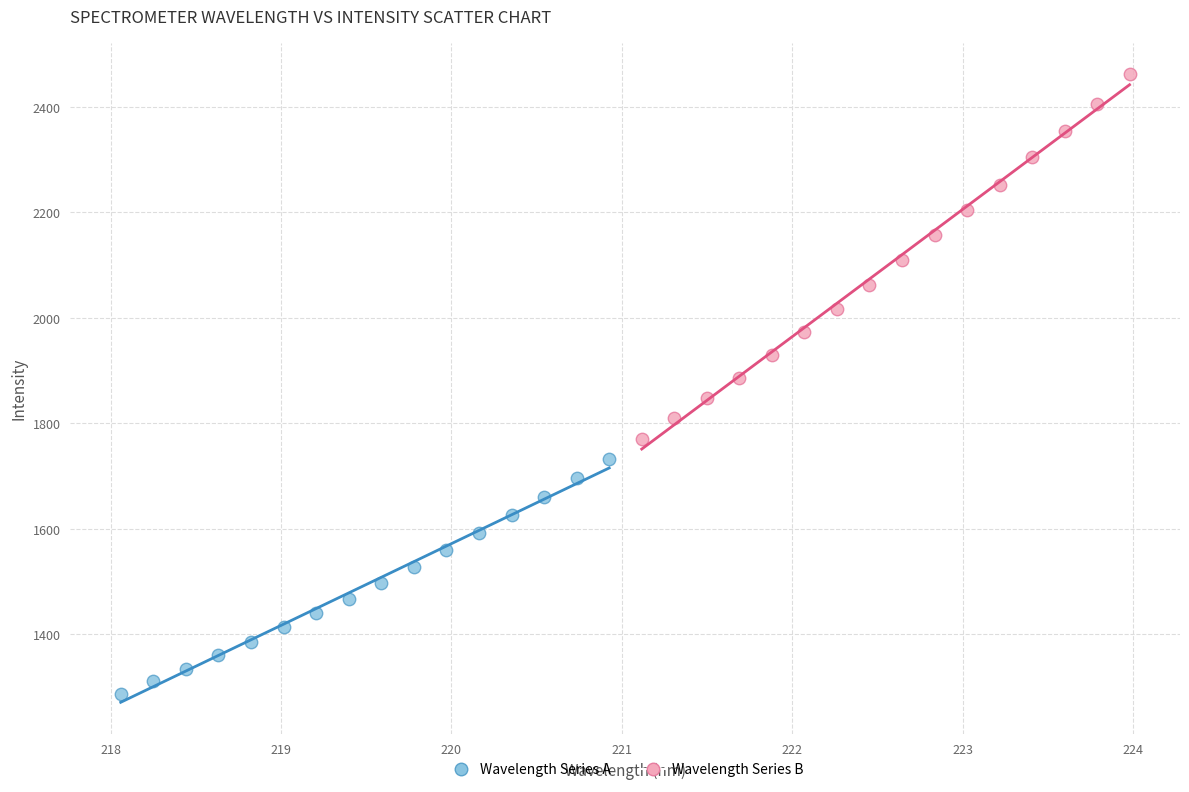

What are all the series names shown in the legend?

Wavelength Series A, Wavelength Series B